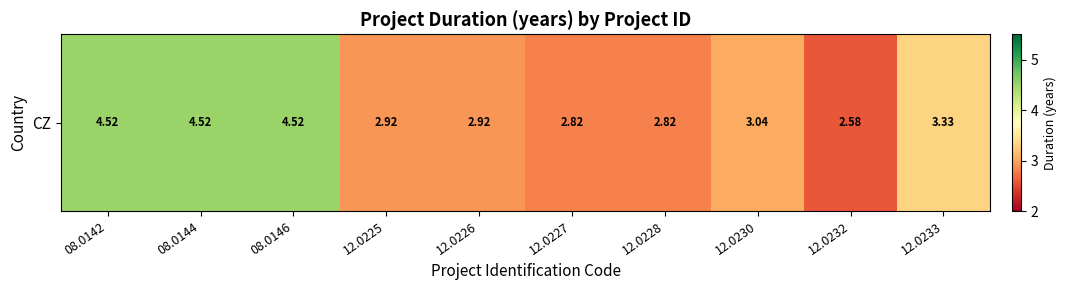

What is the average value?

3.4